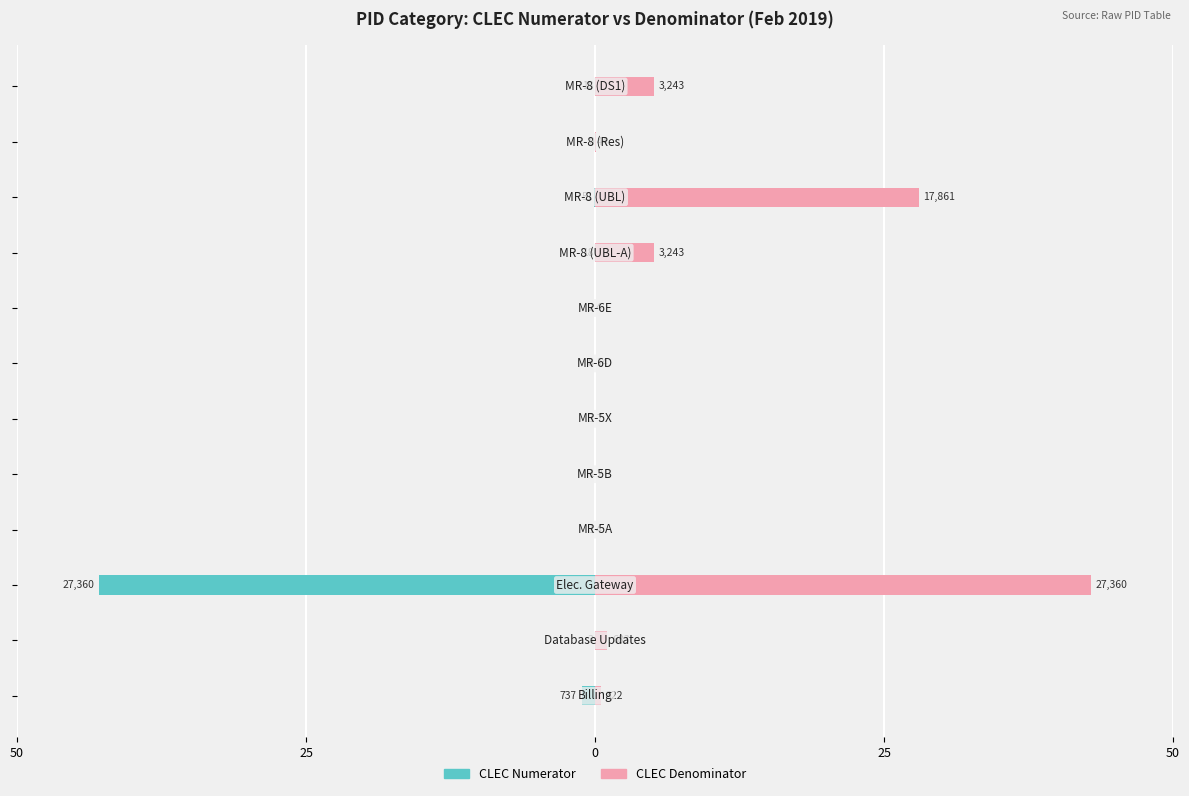

At how many categories does at least one series exceed -13?

12